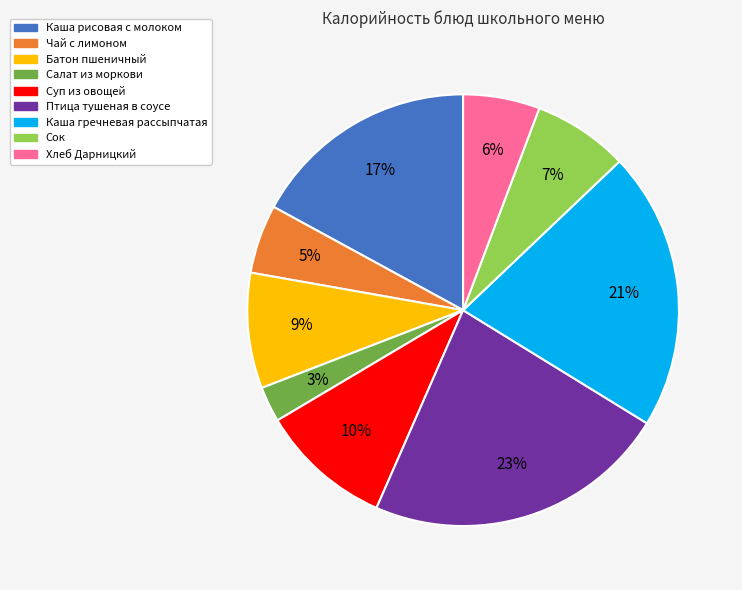

To the nearest percent, what portion does Батон пшеничный represent?

9%